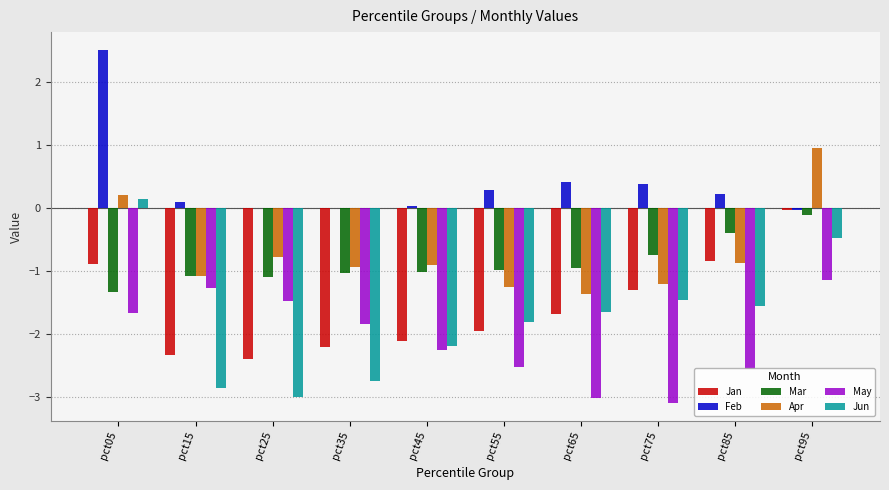

Which category has the highest value in the Mar series?

pct95